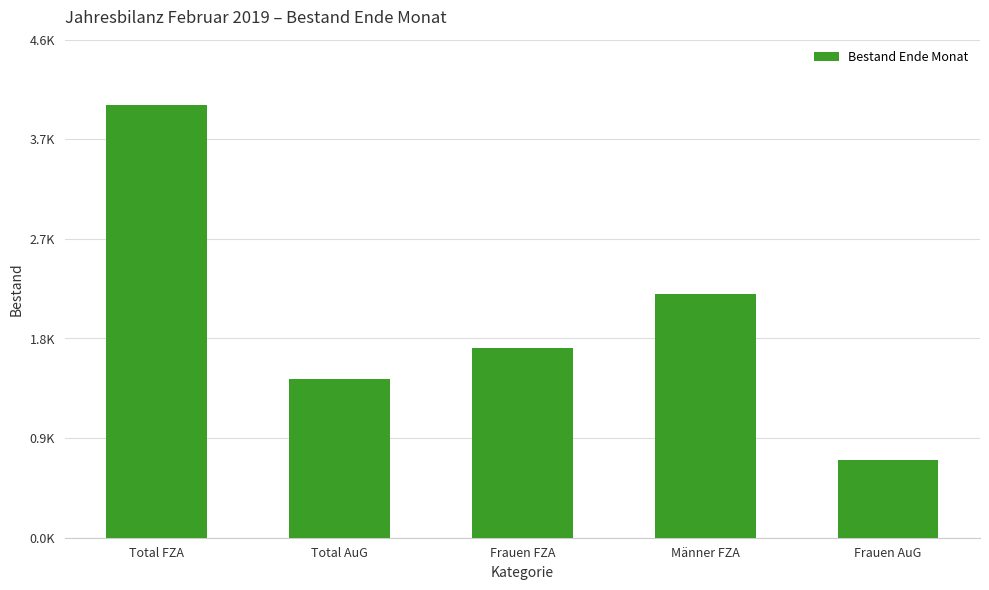

What is the label of the 1st bar from the right?

Frauen AuG